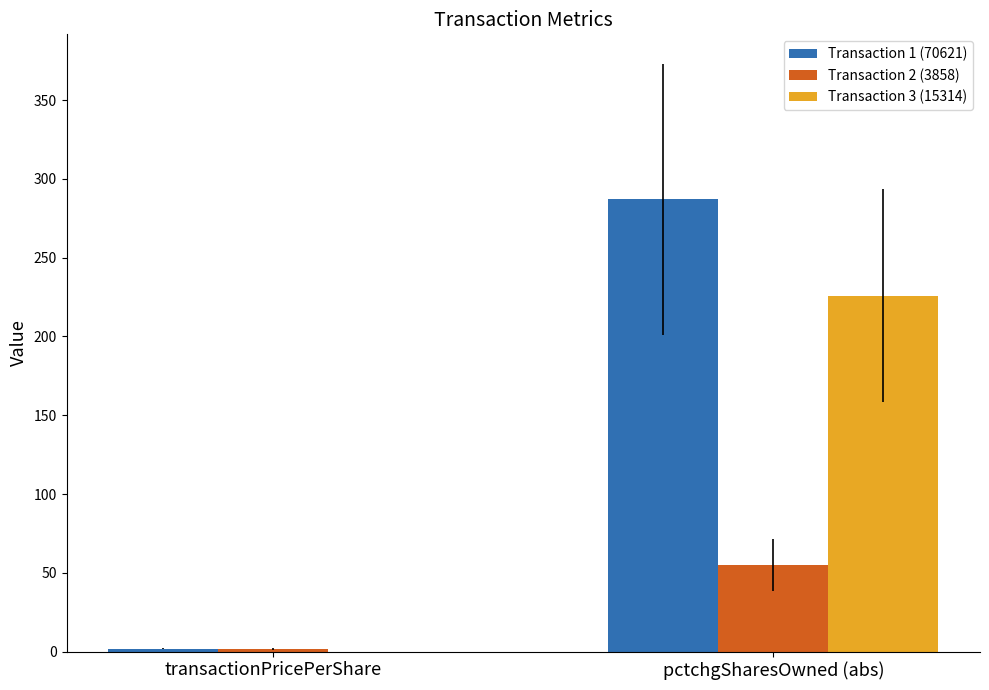

What is the sum of all Transaction 1 (70621) values?

288.9